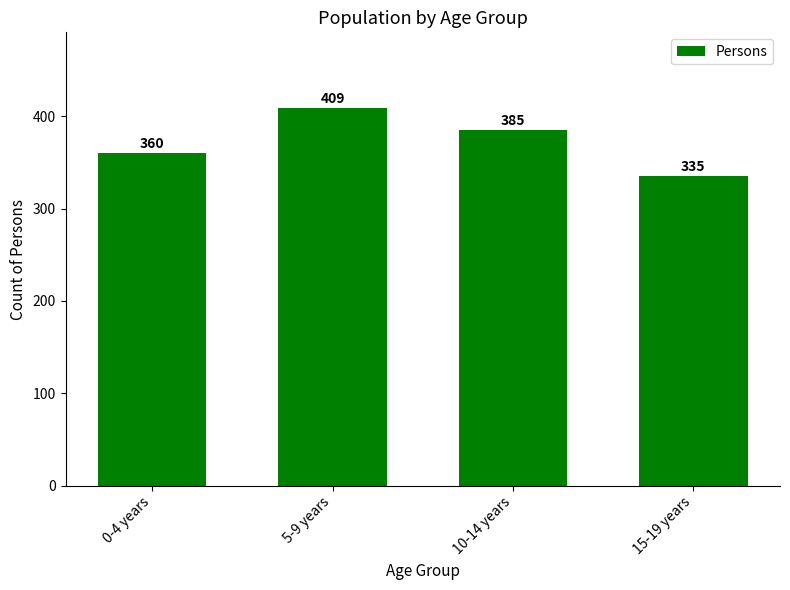

What is the difference between the values at 10-14 years and 15-19 years?

50